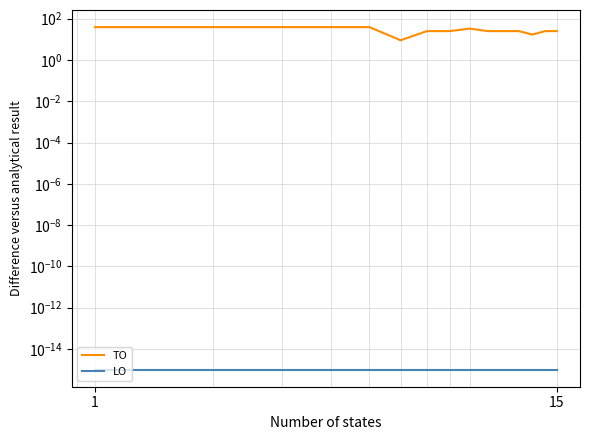

Which category has the lowest value across all series?

1